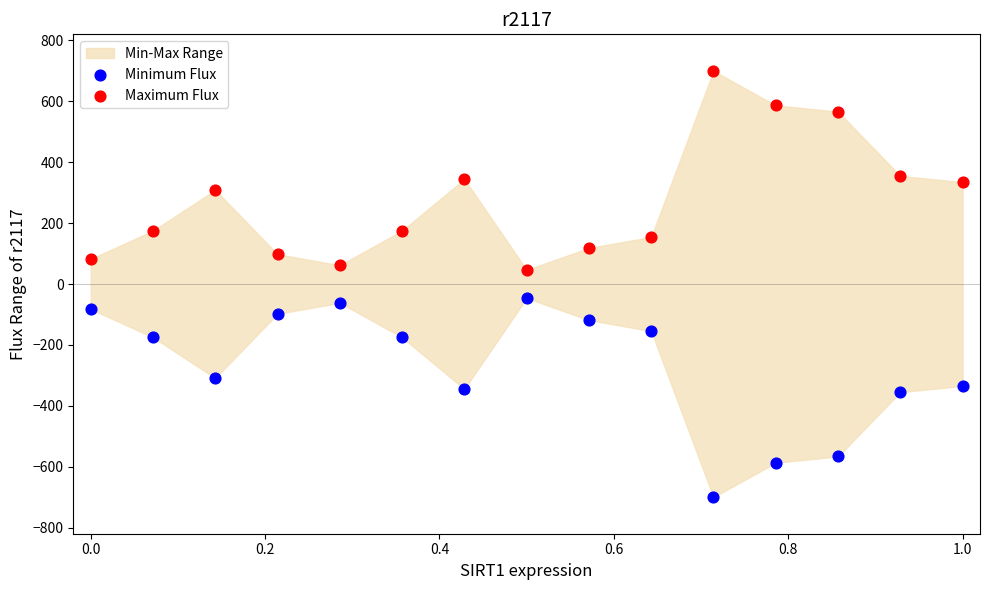

Which series contains the highest Y value?

Maximum Flux